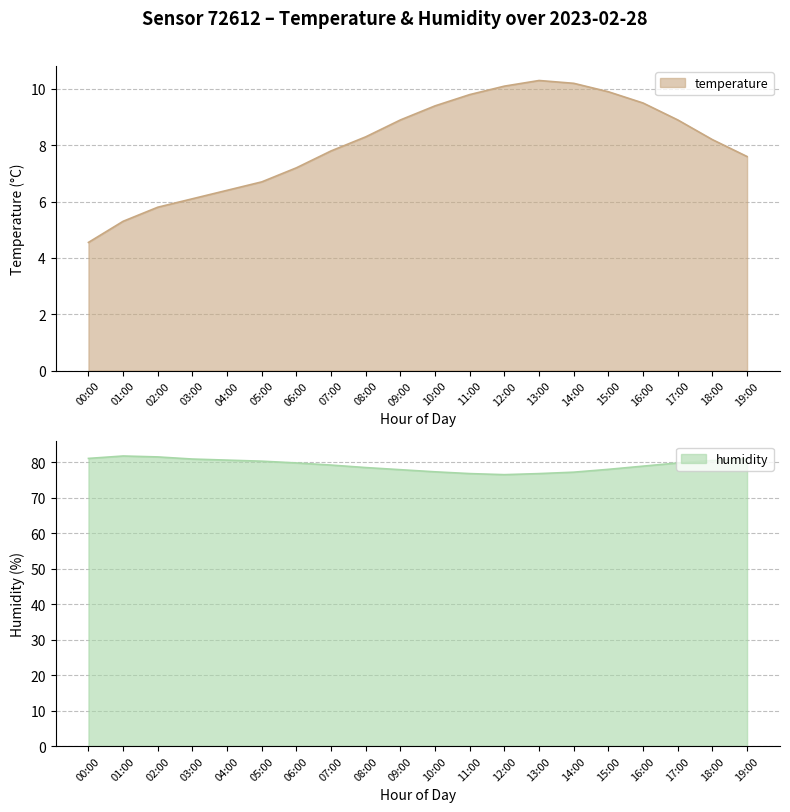

Does the chart have visible grid lines?

Yes